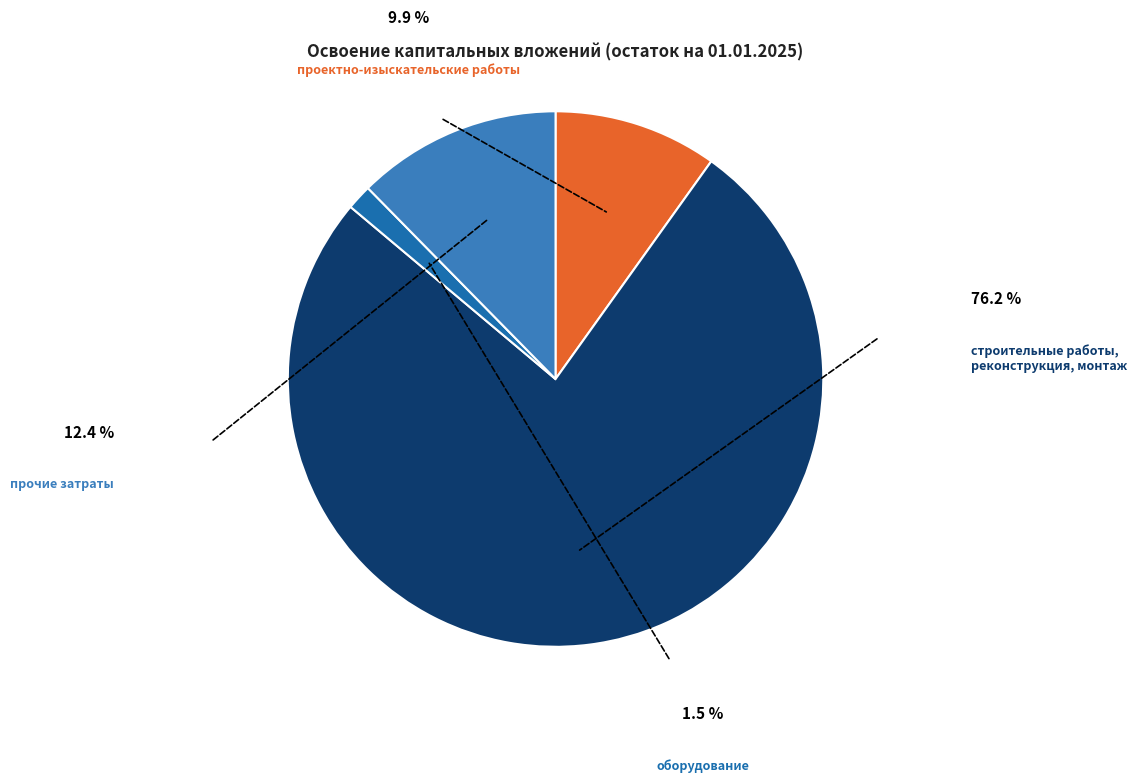

Approximately how many times larger is the value at проектно-изыскательские работы compared to строительные работы, реконструкция, монтаж?

0.1